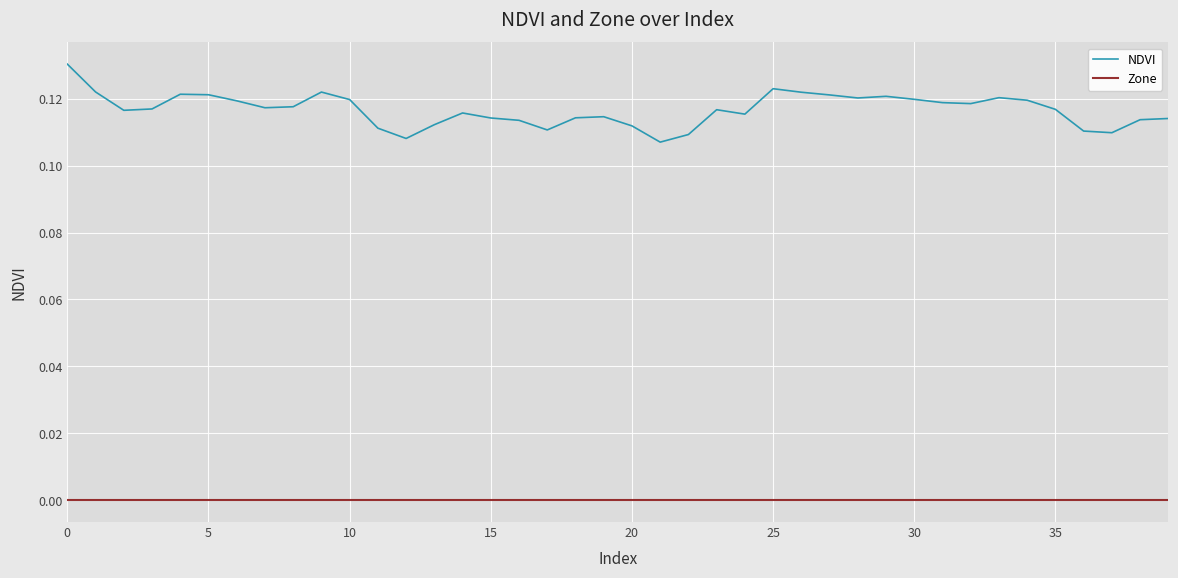

List the series in order of their overall mean, highest first.

NDVI, Zone